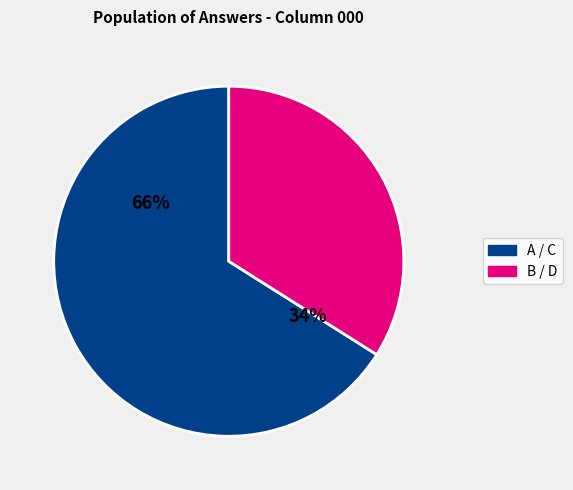

Is it true that C is 15% of the pie?

False